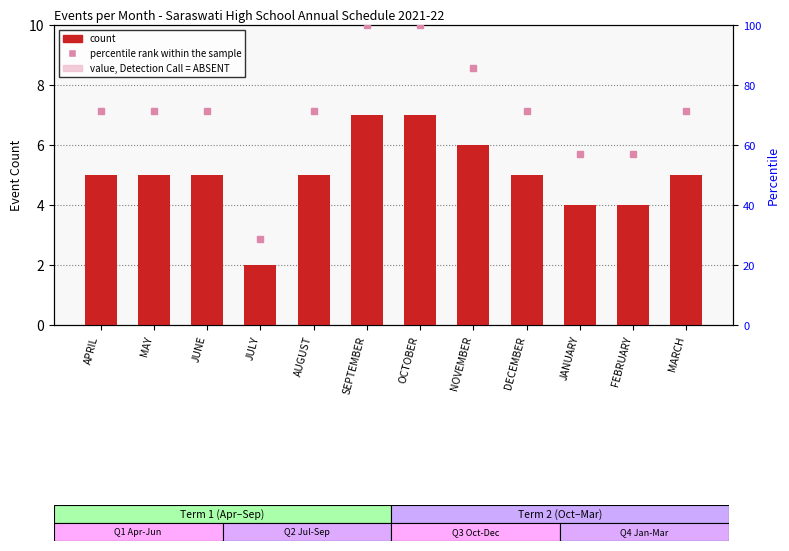

Where does the percentile rank within the sample series first go above 71?

APRIL